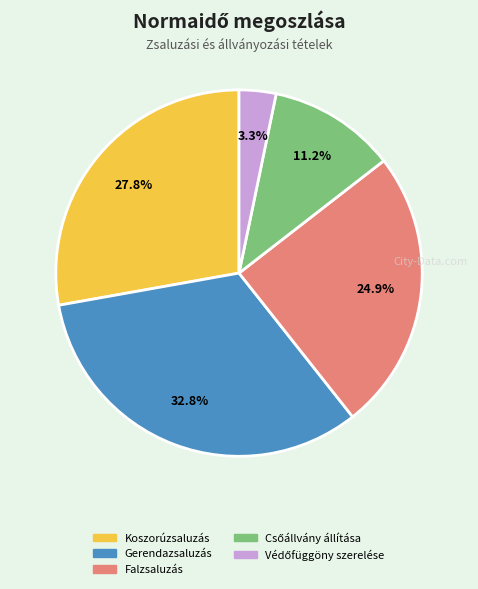

Is there any slice that represents more than half of the pie?

No